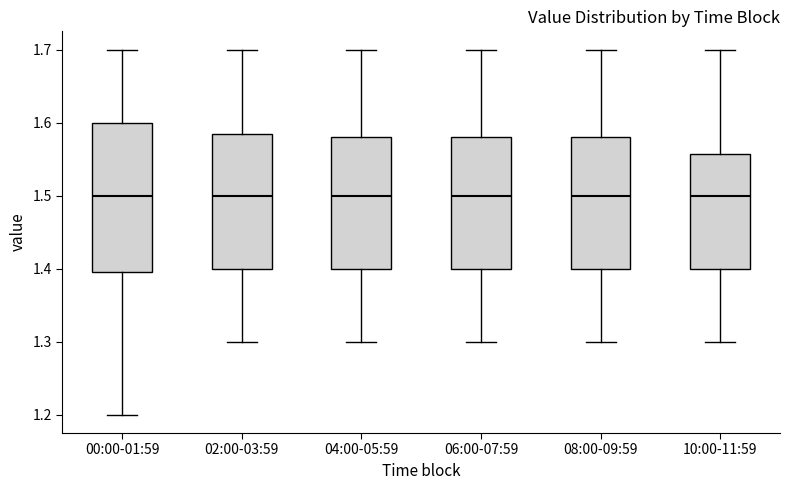

Reading left to right, transcribe this box plot: for each box, give where its median line is, the range the box spans, and where its two whiskers end, as read against the y-axis. The values are not printed on the chart, so give them approximately, as read against the axis.

00:00-01:59: median 1.50, box 1.40 to 1.60, whiskers 1.20 to 1.70
02:00-03:59: median 1.50, box 1.40 to 1.59, whiskers 1.30 to 1.70
04:00-05:59: median 1.50, box 1.40 to 1.58, whiskers 1.30 to 1.70
06:00-07:59: median 1.50, box 1.40 to 1.58, whiskers 1.30 to 1.70
08:00-09:59: median 1.50, box 1.40 to 1.58, whiskers 1.30 to 1.70
10:00-11:59: median 1.50, box 1.40 to 1.56, whiskers 1.30 to 1.70